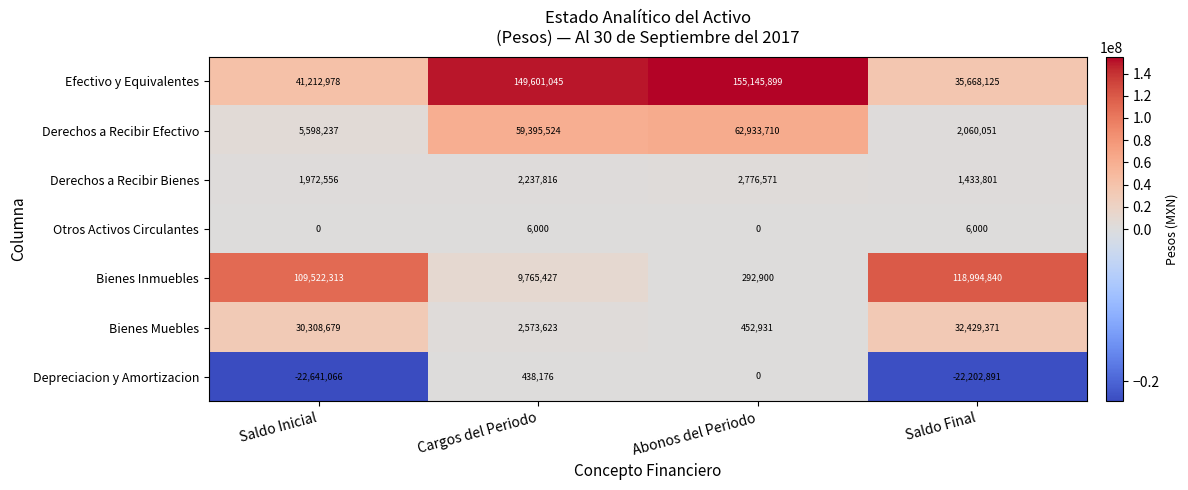

Where is Derechos a Recibir Bienes nearest to the value 2105186?

Saldo Inicial